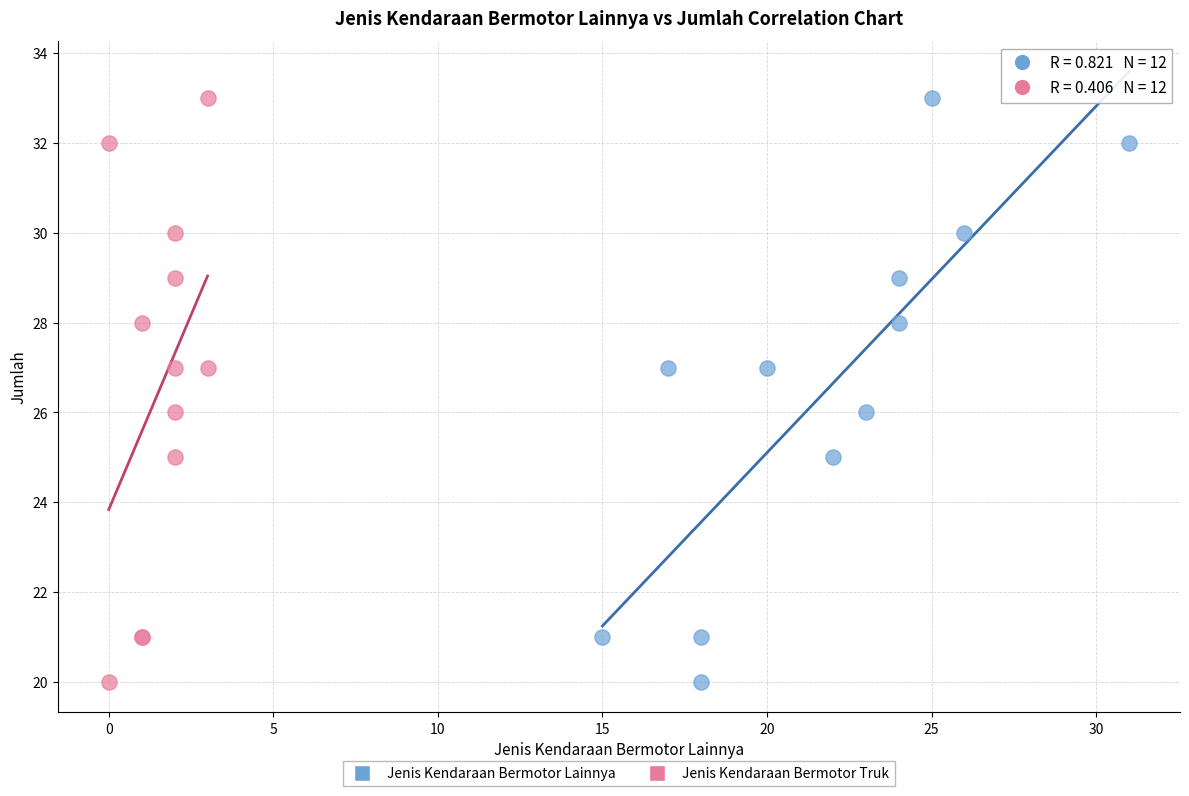

What are all the series names shown in the legend?

Jenis Kendaraan Bermotor Lainnya, Jenis Kendaraan Bermotor Truk